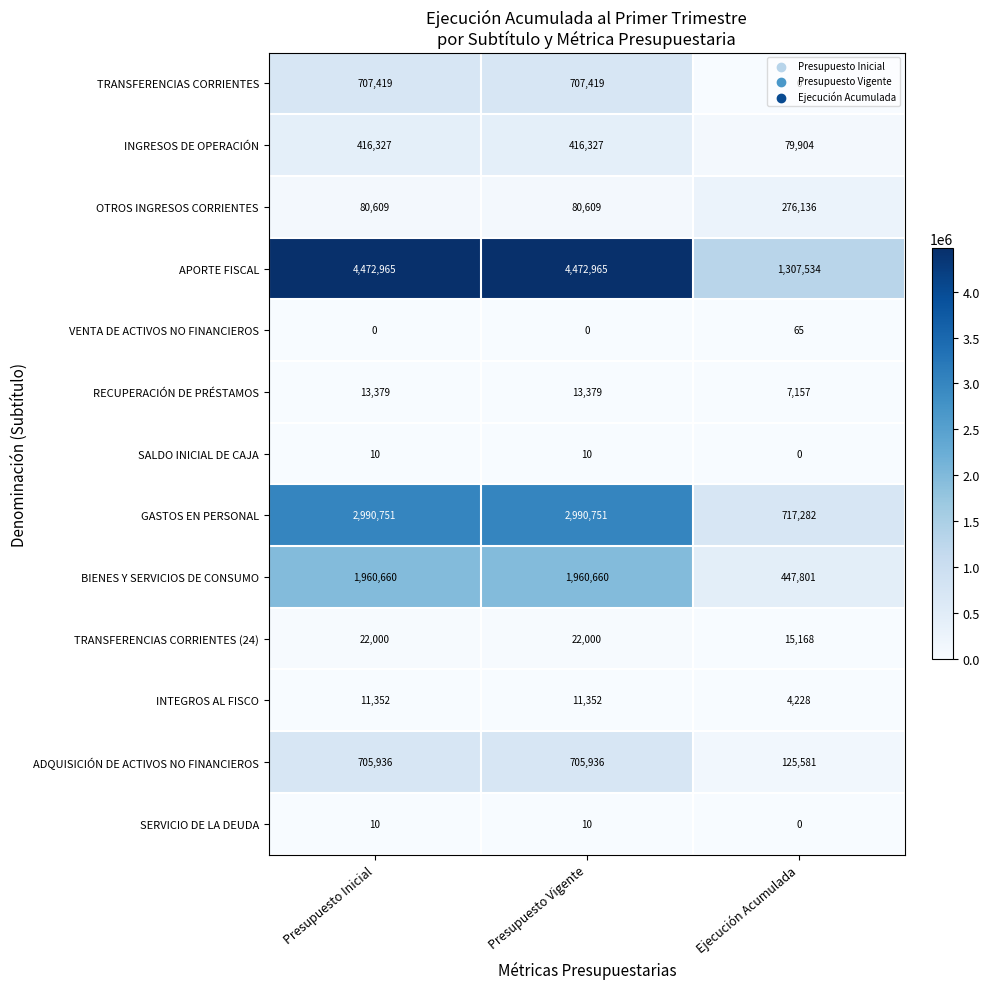

True or false: INTEGROS AL FISCO has a value of 11352 at Presupuesto Inicial.

True